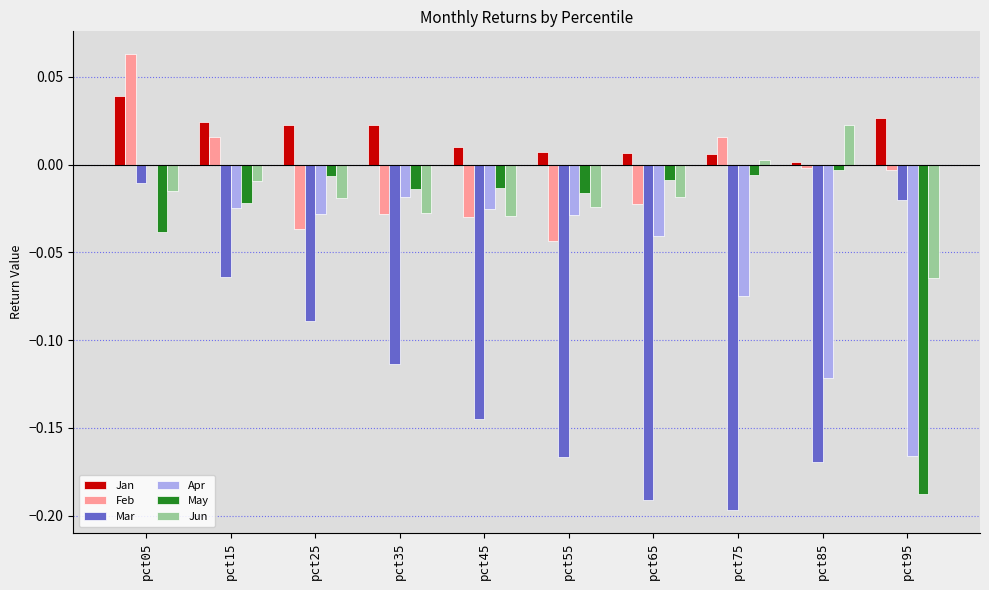

Is the value of Apr at pct65 greater than the value of Jun at pct85?

No